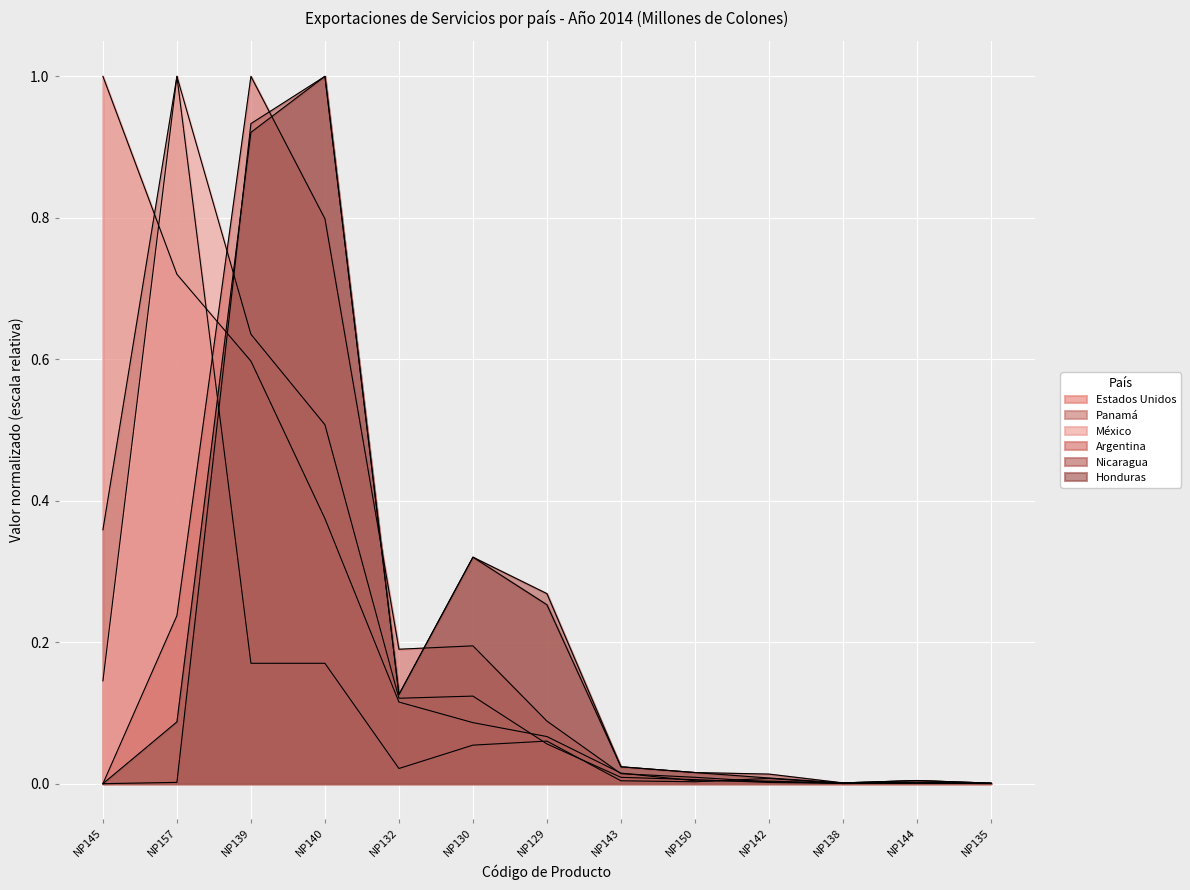

Is the value of Honduras at NP129 greater than the value of Argentina at NP138?

Yes